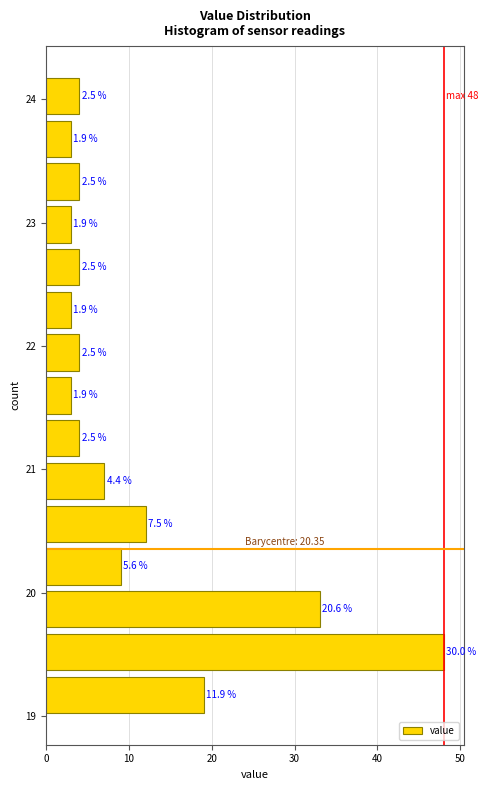

Read against the y-axis, roughly where is the centre of the longest bar?

19.5